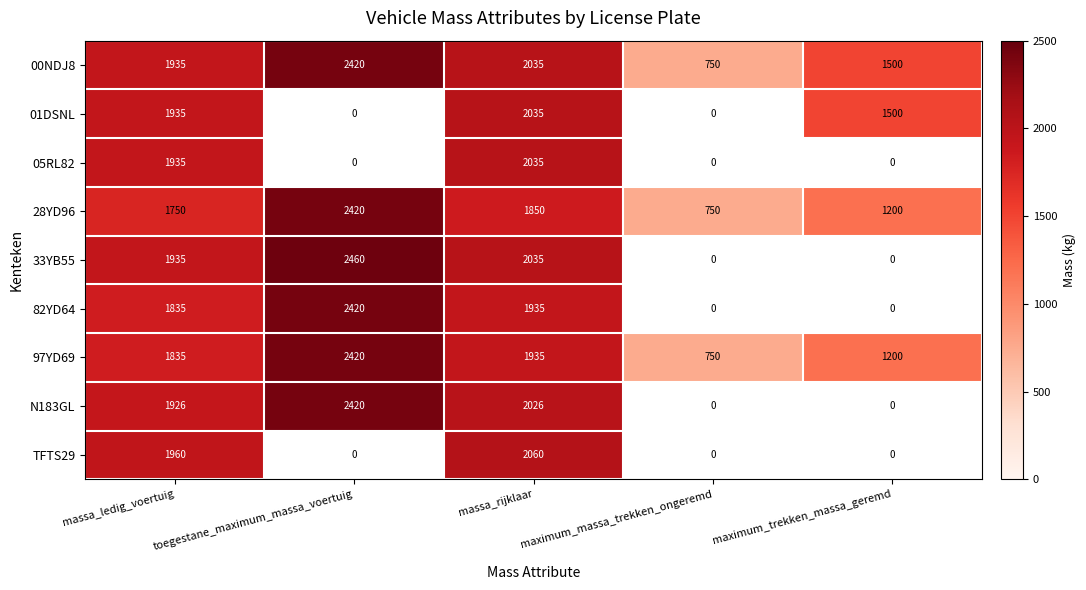

What is the sum of the 01DSNL values at massa_rijklaar and maximum_trekken_massa_geremd?

3535